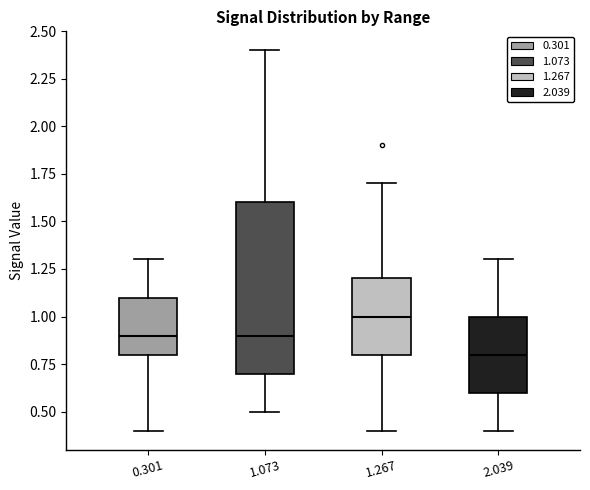

Reading left to right, read every box against the y-axis: the position of its median line, the range the box covers, and the ends of its whiskers. The values are not printed on the chart, so give them approximately, as read against the axis.

0.301: median 0.9, box 0.8 to 1.1, whiskers 0.4 to 1.3
1.073: median 0.9, box 0.7 to 1.6, whiskers 0.5 to 2.4
1.267: median 1.0, box 0.8 to 1.2, whiskers 0.4 to 1.7
2.039: median 0.8, box 0.6 to 1.0, whiskers 0.4 to 1.3